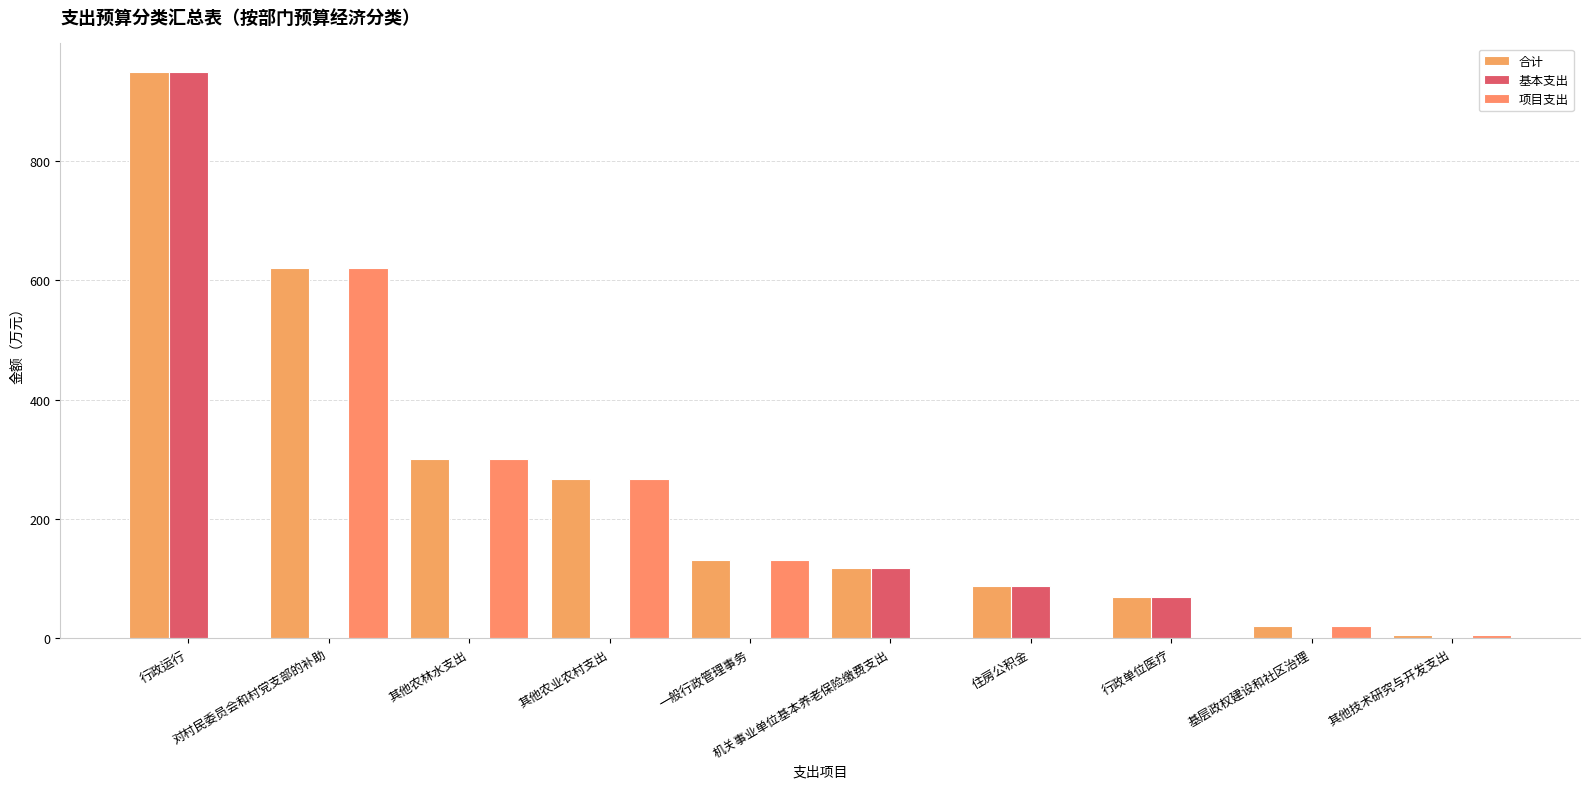

Where is 合计 nearest to the value 476?

对村民委员会和村党支部的补助